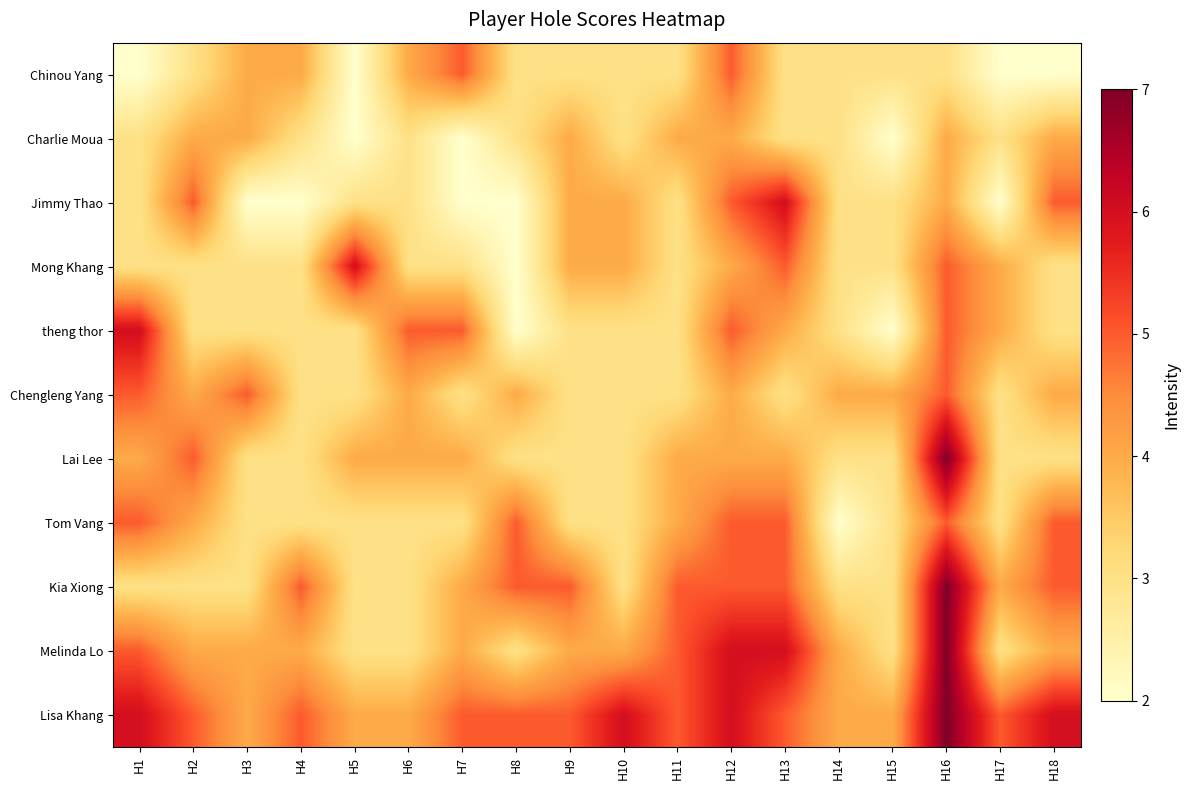

Reading left to right, extract all data points from this chart.

Chinou Yang: H1=2	H2=3	H3=4	H4=4	H5=2	H6=4	H7=5	H8=3	H9=3	H10=3	H11=3	H12=5	H13=3	H14=3	H15=3	H16=3	H17=2	H18=2
Charlie Moua: H1=3	H2=4	H3=4	H4=3	H5=2	H6=3	H7=2	H8=3	H9=4	H10=3	H11=4	H12=4	H13=3	H14=3	H15=2	H16=4	H17=3	H18=4
Jimmy Thao: H1=3	H2=5	H3=2	H4=2	H5=3	H6=3	H7=2	H8=2	H9=4	H10=4	H11=3	H12=5	H13=6	H14=3	H15=3	H16=4	H17=2	H18=5
Mong Khang: H1=3	H2=3	H3=3	H4=3	H5=6	H6=3	H7=3	H8=2	H9=4	H10=4	H11=3	H12=4	H13=5	H14=3	H15=3	H16=5	H17=4	H18=3
theng thor: H1=6	H2=3	H3=3	H4=3	H5=3	H6=5	H7=5	H8=2	H9=3	H10=3	H11=3	H12=5	H13=4	H14=3	H15=2	H16=5	H17=4	H18=3
Chengleng Yang: H1=5	H2=4	H3=5	H4=3	H5=3	H6=4	H7=3	H8=4	H9=3	H10=3	H11=3	H12=4	H13=3	H14=4	H15=4	H16=5	H17=3	H18=4
Lai Lee: H1=4	H2=5	H3=3	H4=3	H5=4	H6=4	H7=4	H8=3	H9=3	H10=3	H11=4	H12=4	H13=4	H14=3	H15=3	H16=7	H17=3	H18=3
Tom Vang: H1=5	H2=4	H3=3	H4=3	H5=3	H6=3	H7=3	H8=5	H9=3	H10=3	H11=4	H12=5	H13=5	H14=2	H15=3	H16=5	H17=3	H18=5
Kia Xiong: H1=3	H2=3	H3=3	H4=5	H5=3	H6=3	H7=4	H8=5	H9=5	H10=3	H11=5	H12=5	H13=5	H14=3	H15=3	H16=7	H17=4	H18=5
Melinda Lo: H1=5	H2=4	H3=4	H4=4	H5=3	H6=3	H7=4	H8=3	H9=4	H10=4	H11=5	H12=6	H13=6	H14=4	H15=3	H16=7	H17=3	H18=4
Lisa Khang: H1=6	H2=5	H3=4	H4=5	H5=4	H6=4	H7=5	H8=5	H9=5	H10=6	H11=5	H12=6	H13=5	H14=4	H15=4	H16=7	H17=5	H18=6